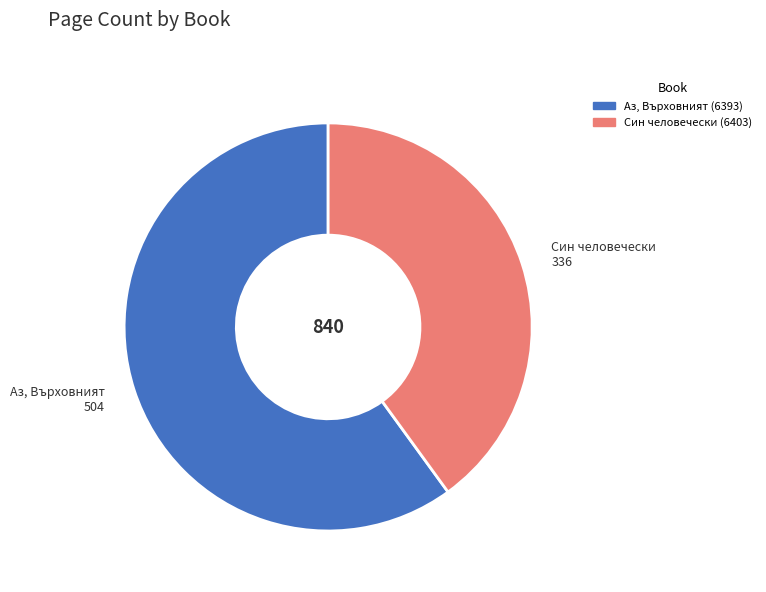

Count the number of slices in the pie.

2